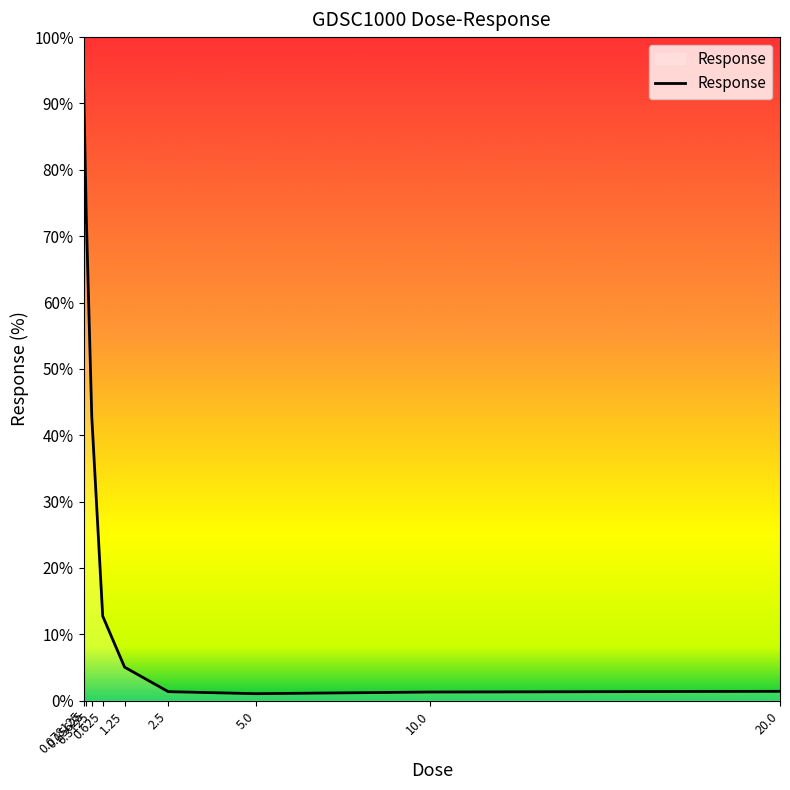

What is the maximum value shown in the chart?

93.1